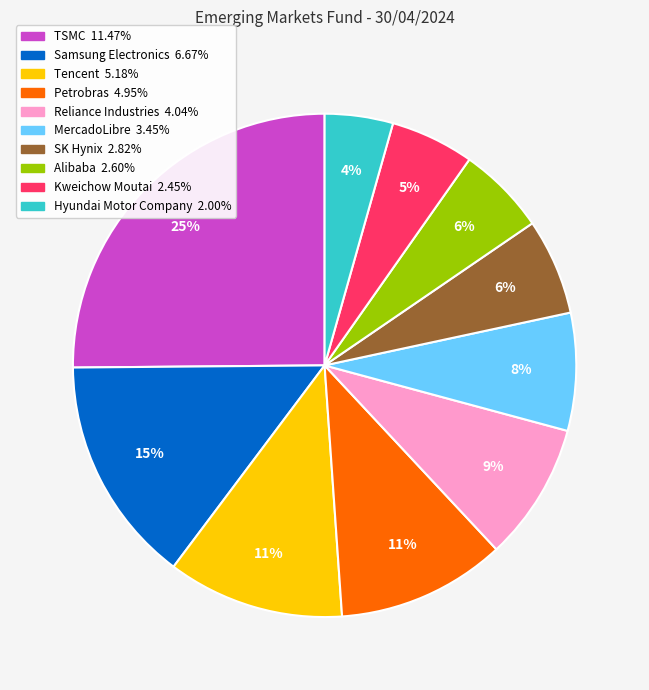

To the nearest percent, what is the difference between the Reliance Industries and Tencent slice percentages?

2%